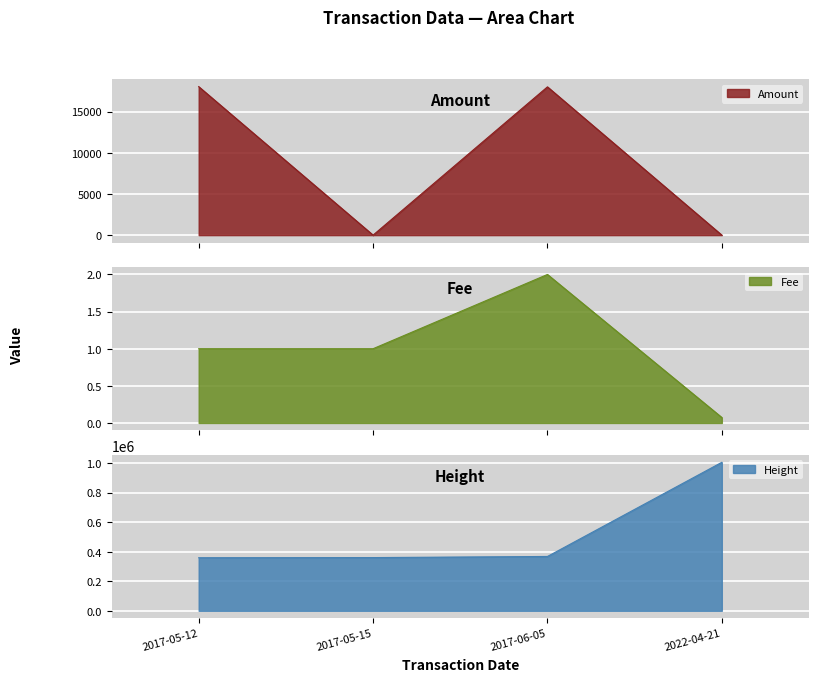

True or false: Height and Fee intersect in this chart.

False